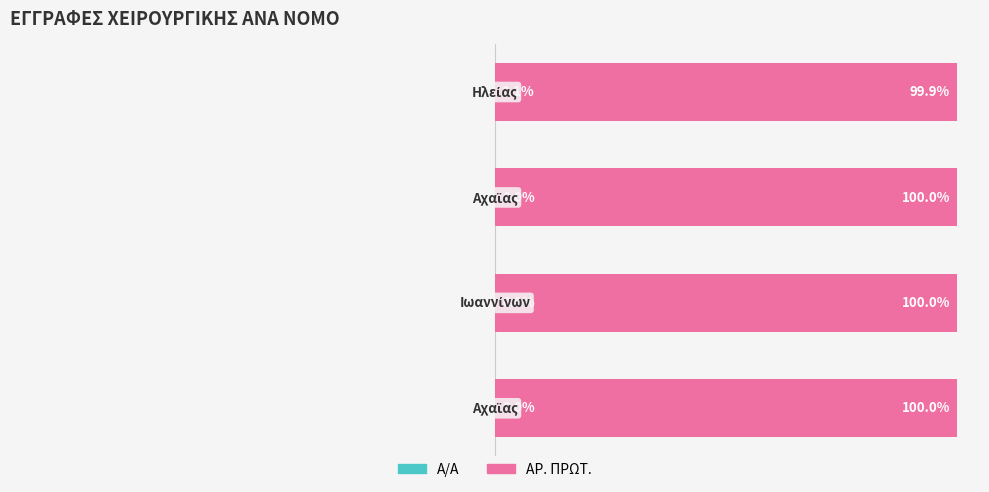

What is the average value of the ΑΡ. ΠΡΩΤ. series?

100.0